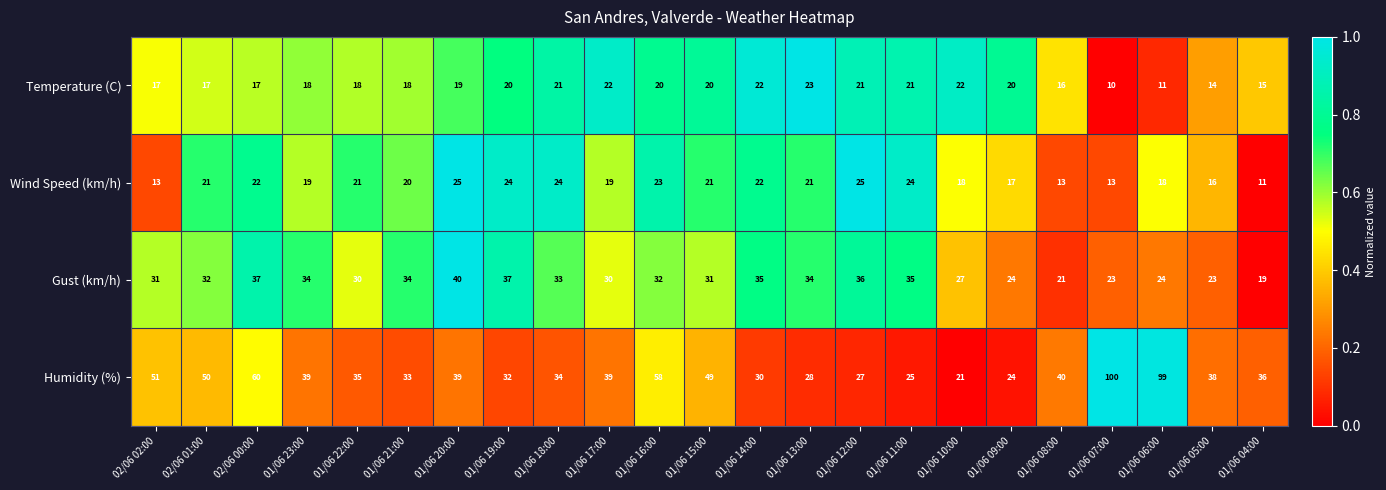

Is the value of Wind Speed (km/h) at 01/06 18:00 greater than the value of Temperature (C) at 02/06 02:00?

Yes